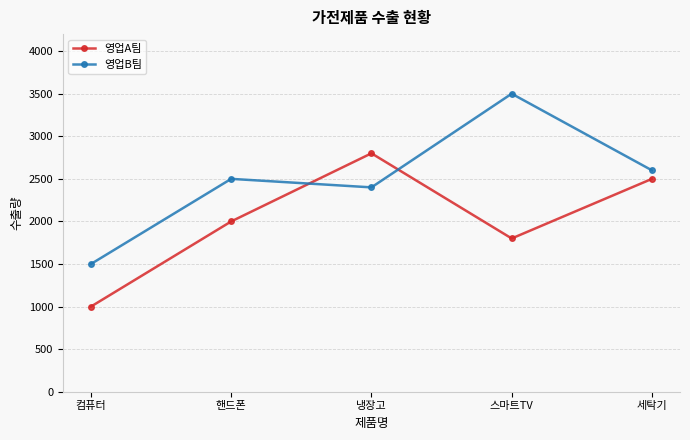

What is the difference between the maximum and minimum values in the 영업B팀 series?

2000